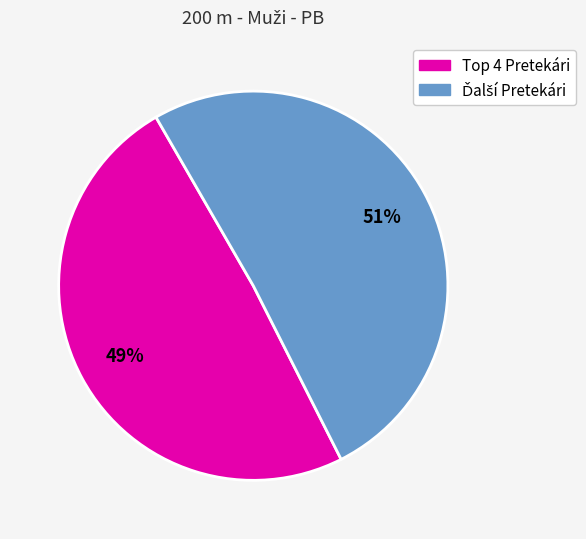

How many slices are in this pie chart?

2